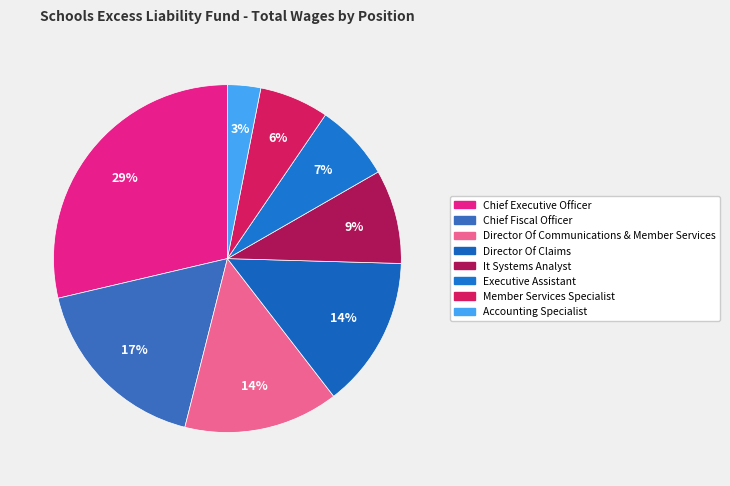

To the nearest percent, what portion does Chief Fiscal Officer represent?

17%